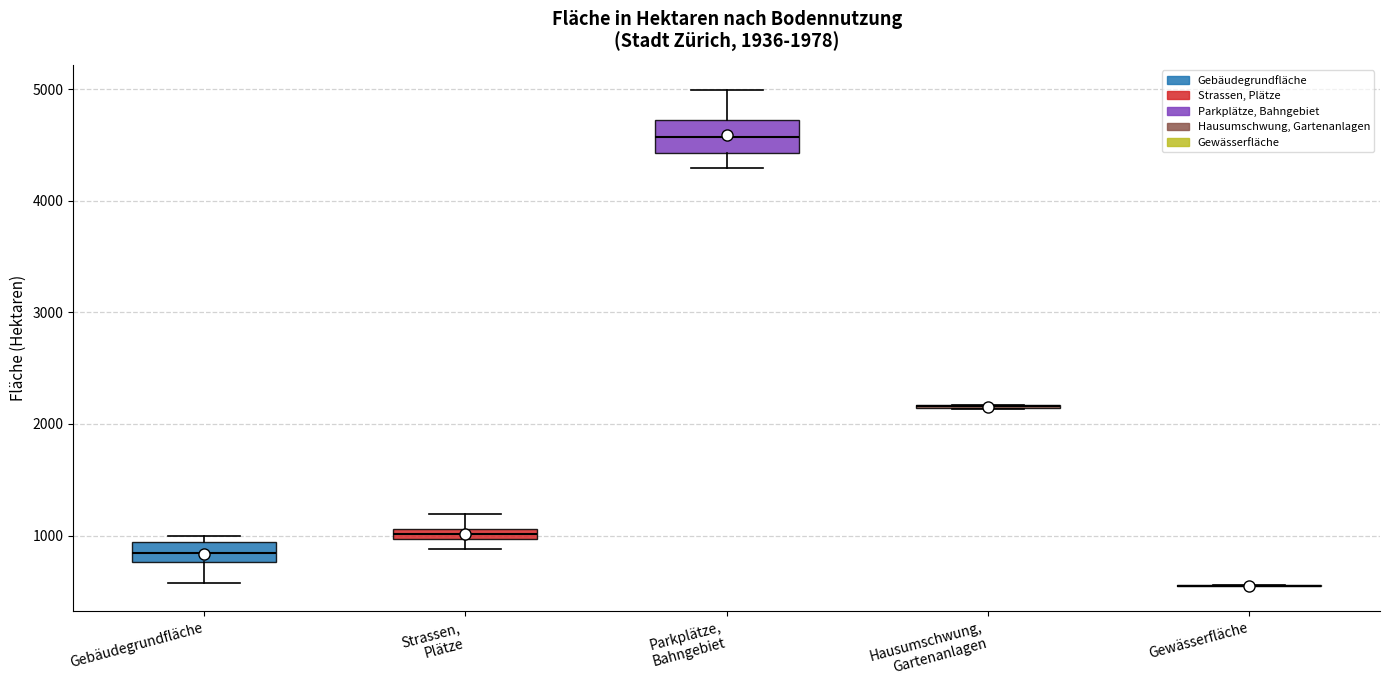

Comparing the boxes themselves (not the whiskers), which one is the tallest?

Parkplätze, Bahngebiet